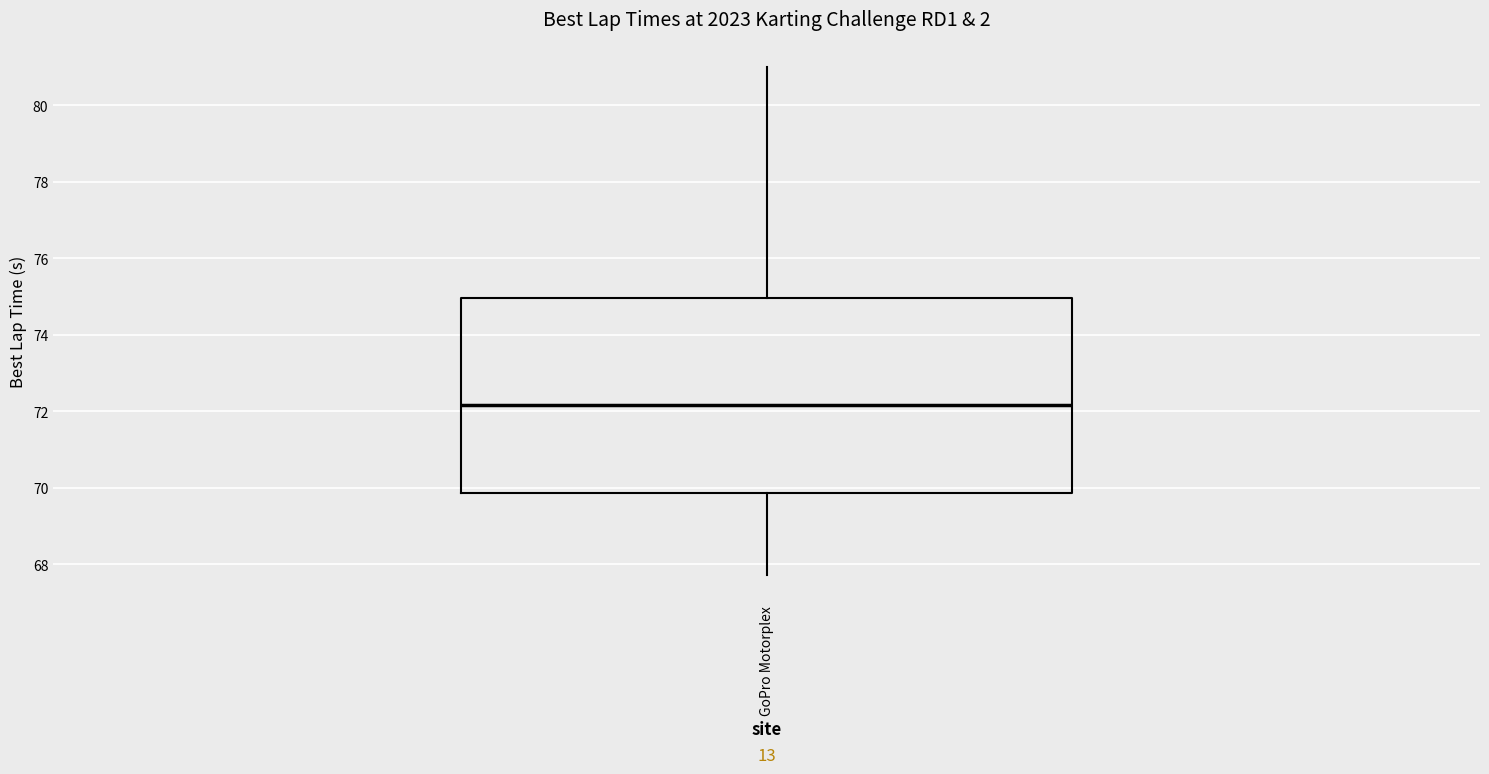

Where is the upper edge of the box for GoPro Motorplex on the y-axis? The values are not printed on the chart, so give them approximately, as read against the axis.

75.0